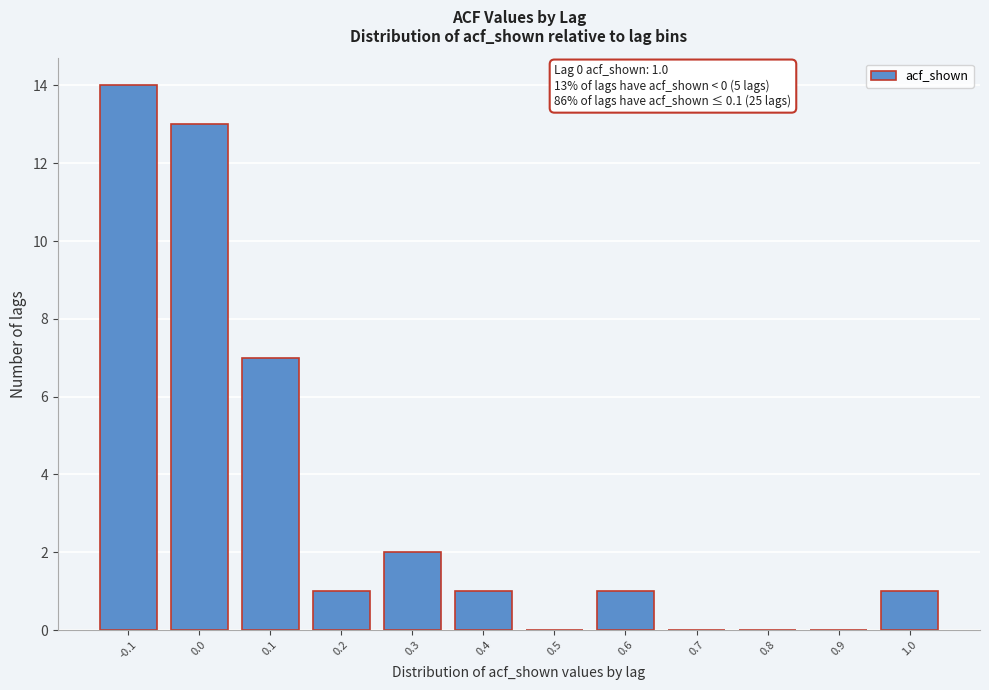

Reading left to right, what are all the values shown in this chart?

-0.1=14	0.0=13	0.1=7	0.2=1	0.3=2	0.4=1	0.5=0	0.6=1	0.7=0	0.8=0	0.9=0	1.0=1